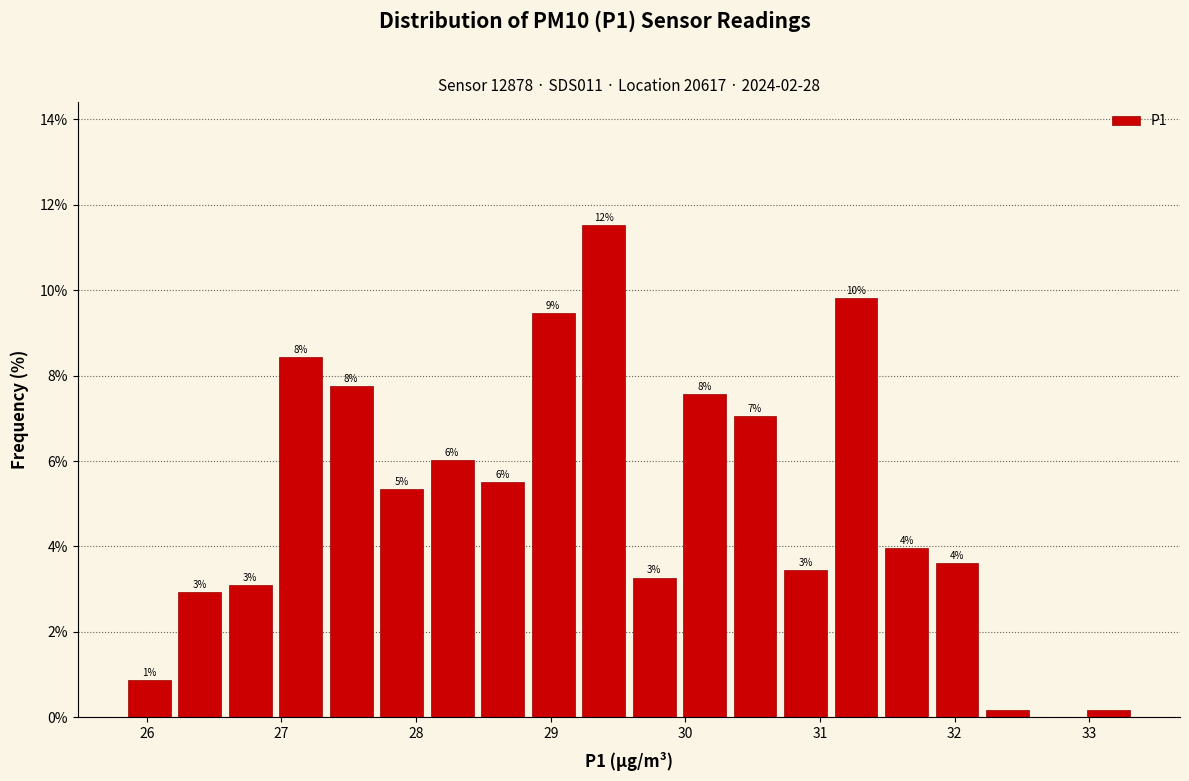

Around what value on the x-axis is the tallest bar? Give the approximate position of its centre, as read against the axis.

29.4